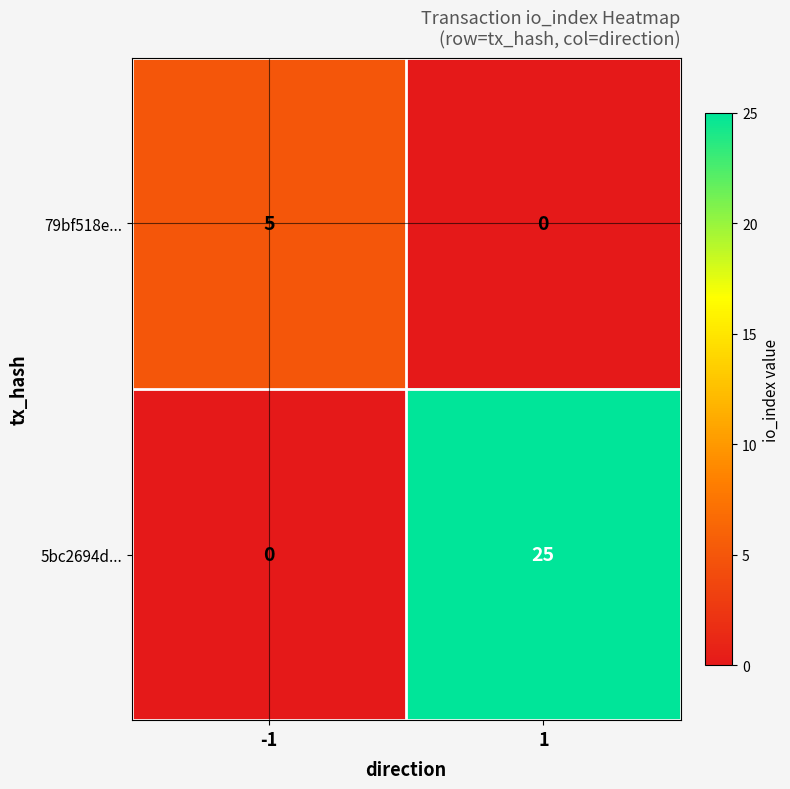

What is the greatest value displayed?

25